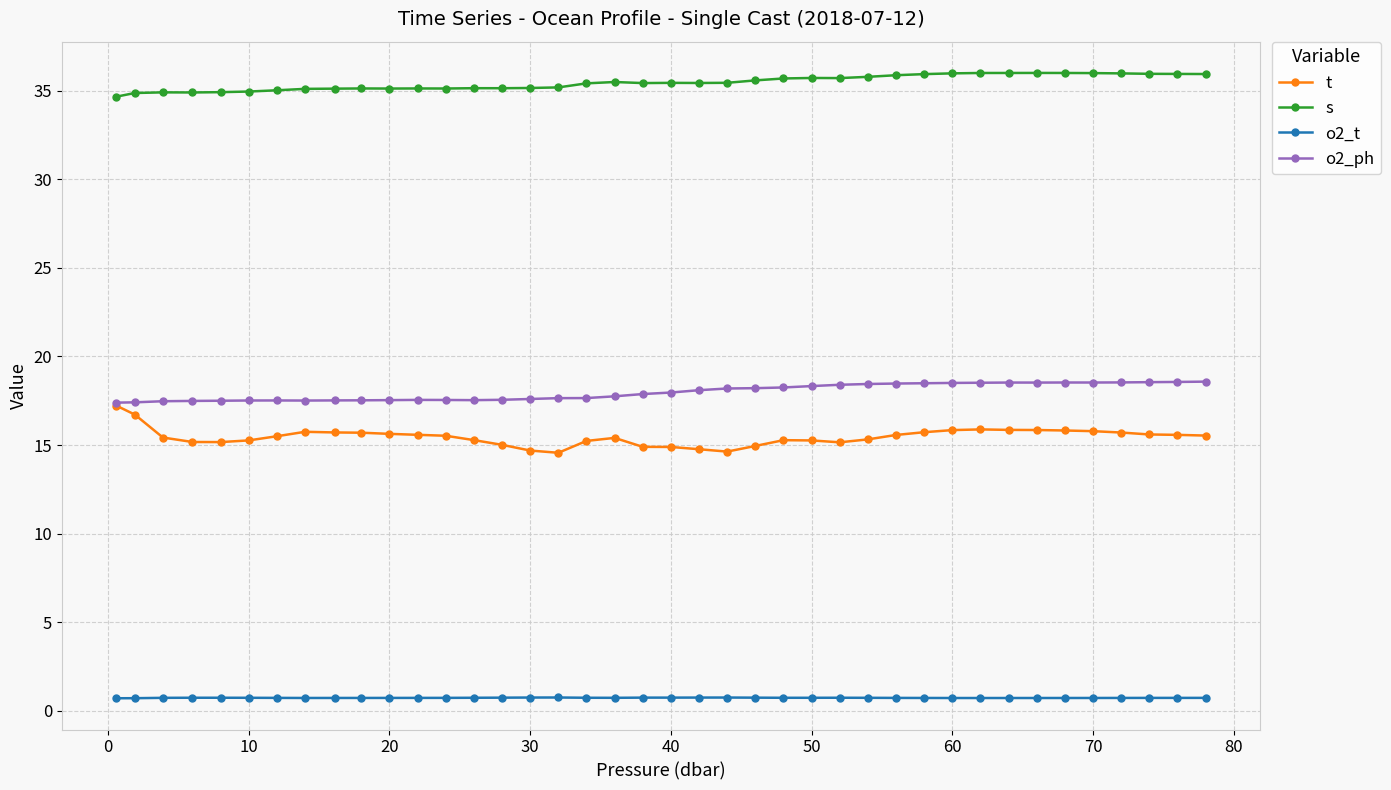

True or false: s and t intersect in this chart.

False